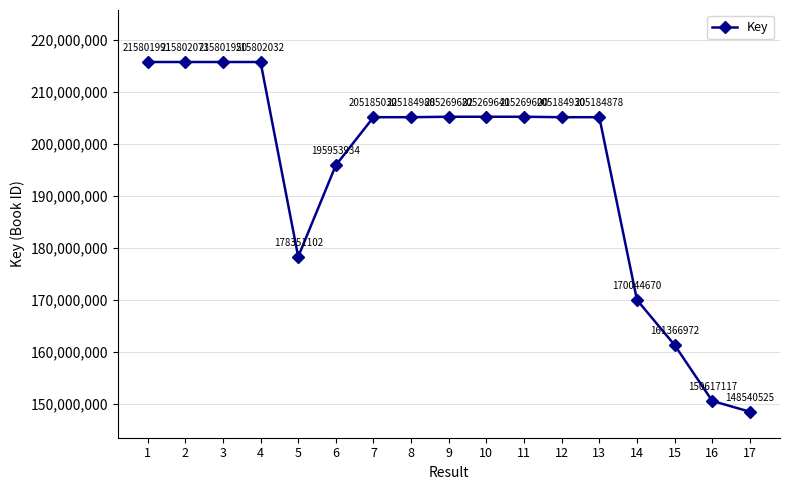

What is the approximate value at 16, to the nearest 10?

150617120